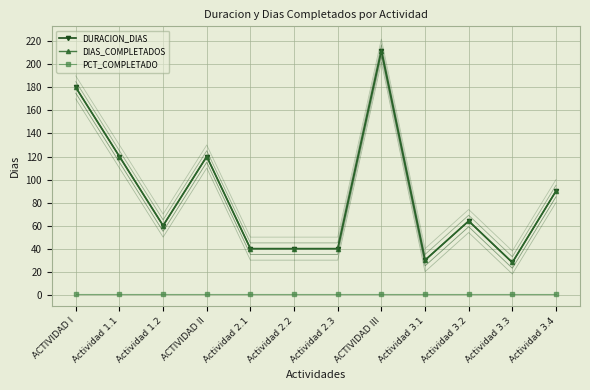

Rank the series by their maximum value, from lowest to highest.

PCT_COMPLETADO, DURACION_DIAS, DIAS_COMPLETADOS